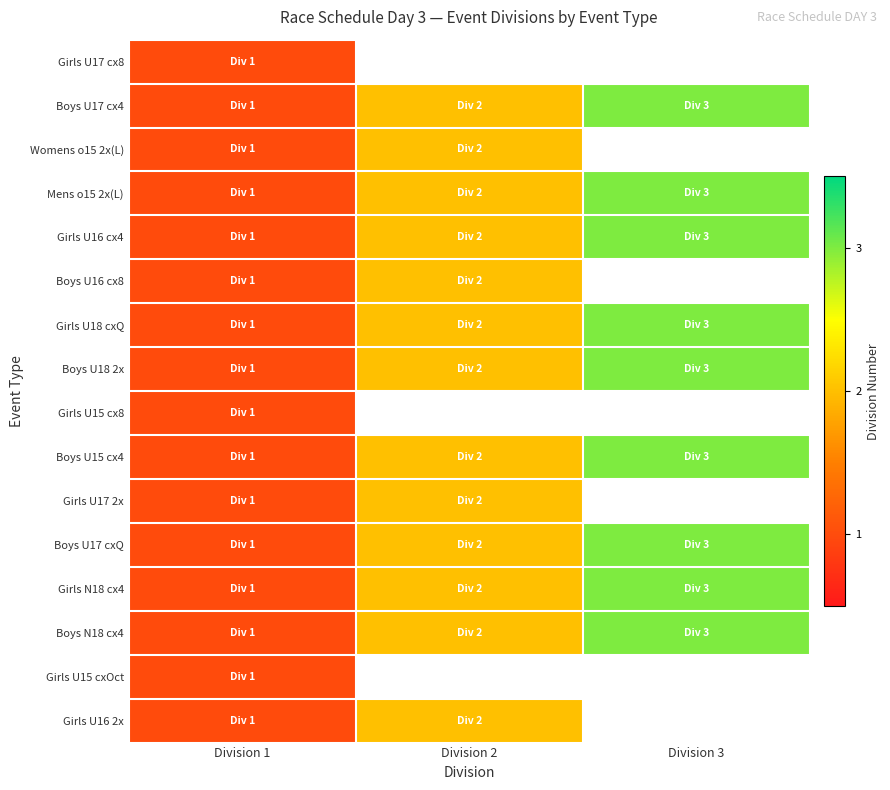

Count the number of data series in this chart.

16